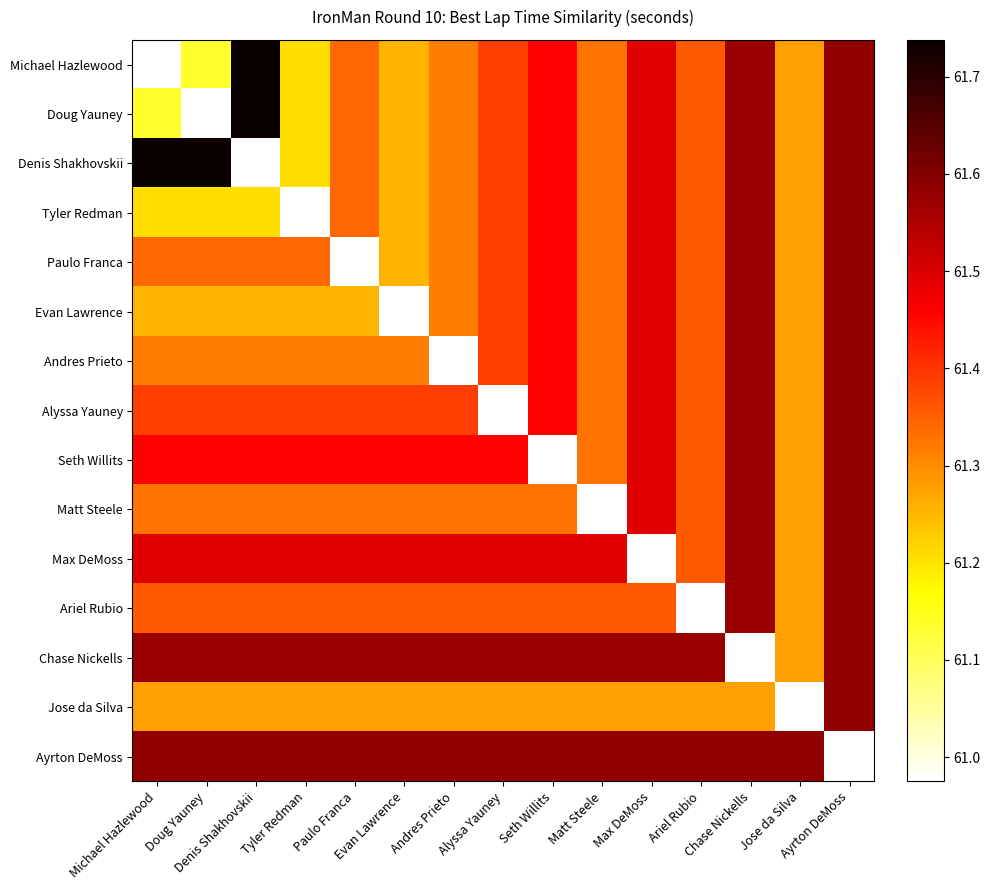

At which category does the chart reach its minimum across all series?

Michael Hazlewood